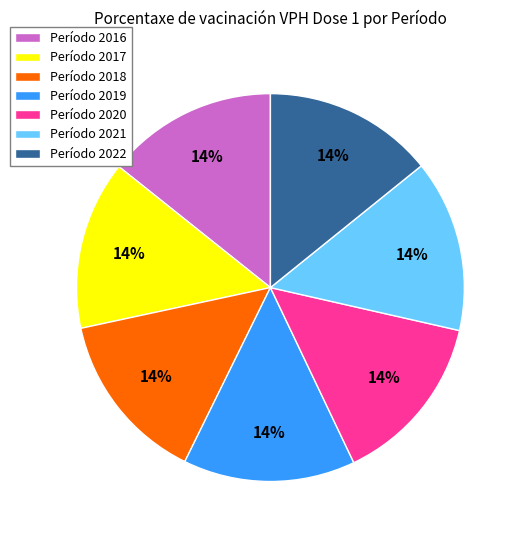

Is the sum of Período 2017 and Período 2022 greater than half?

No